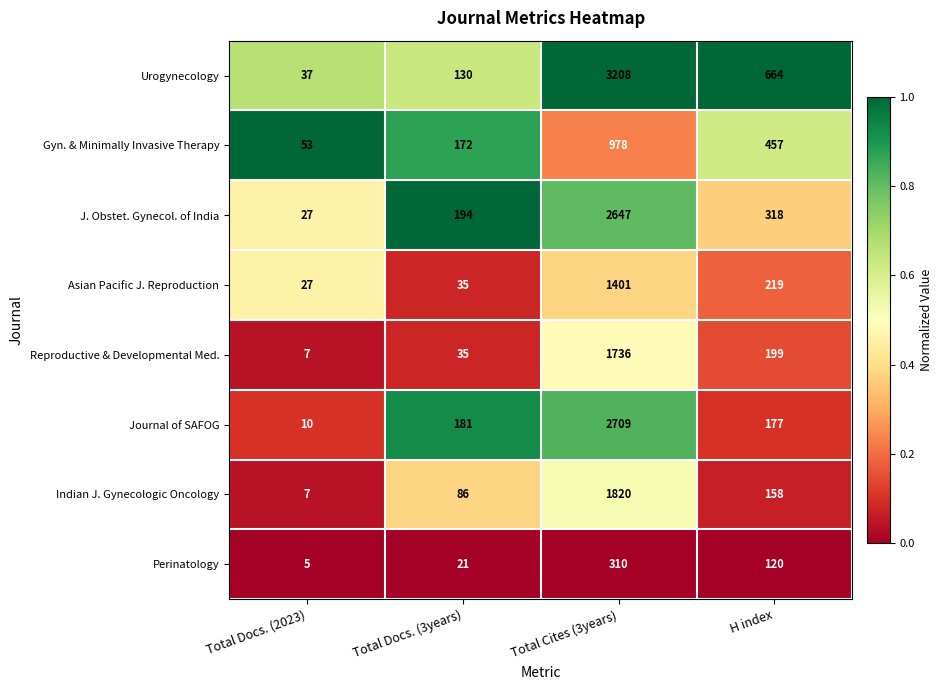

List the series in order of their peak value, highest first.

Urogynecology, Journal of SAFOG, J. Obstet. Gynecol. of India, Indian J. Gynecologic Oncology, Reproductive & Developmental Med., Asian Pacific J. Reproduction, Gyn. & Minimally Invasive Therapy, Perinatology